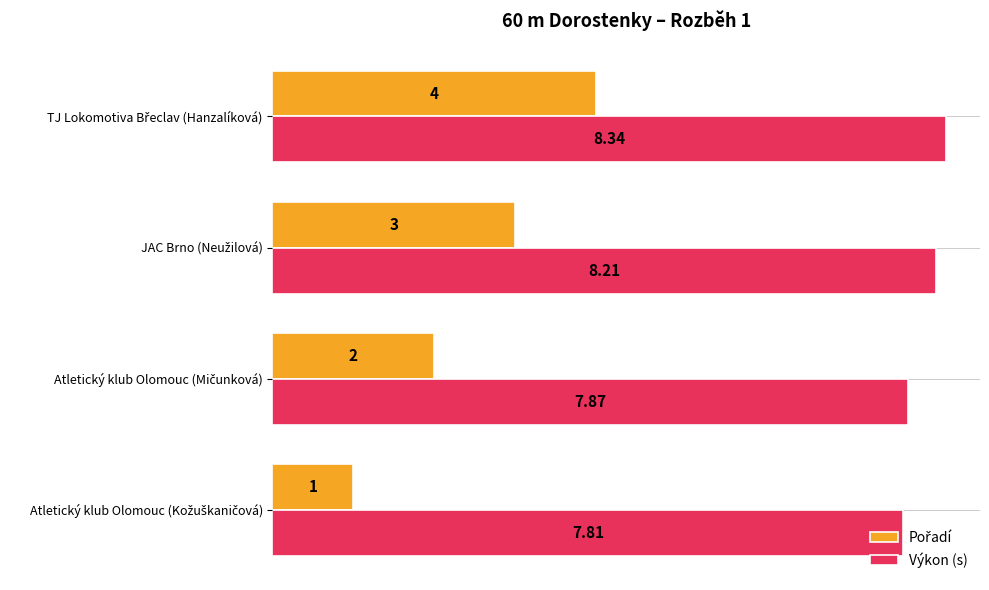

Count the number of categories in the chart.

4